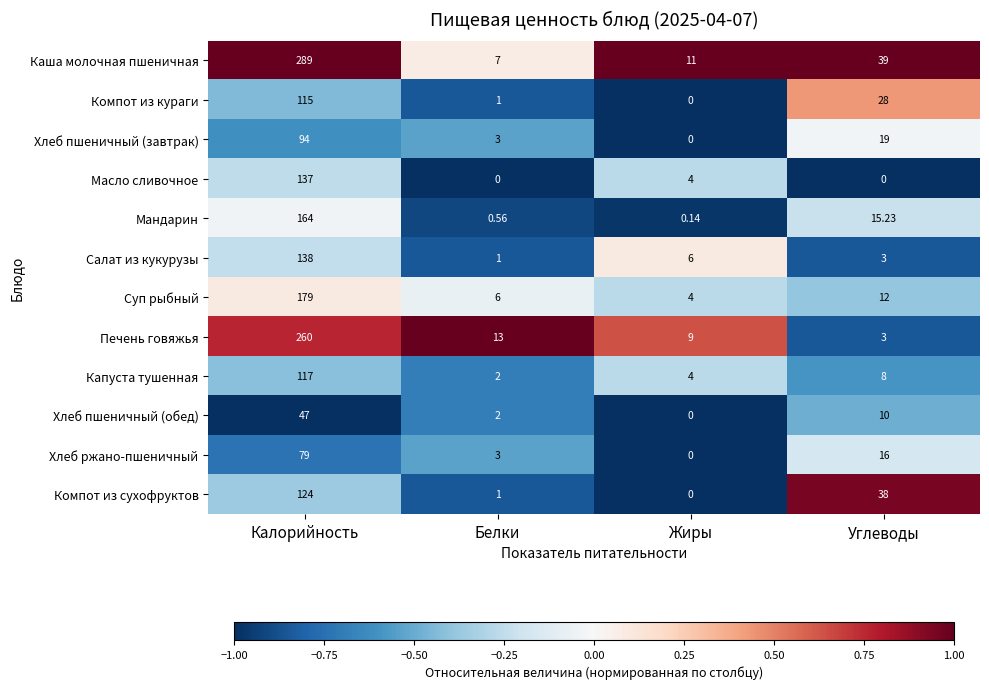

List the labels in order of Мандарин value, largest first.

Калорийность, Углеводы, Белки, Жиры